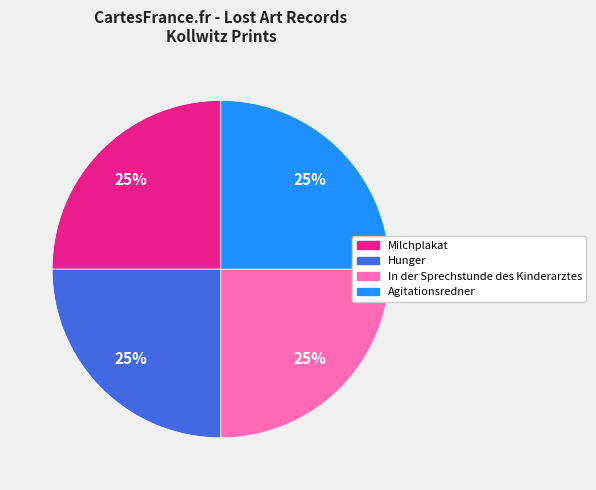

Is there a majority slice in this chart?

No